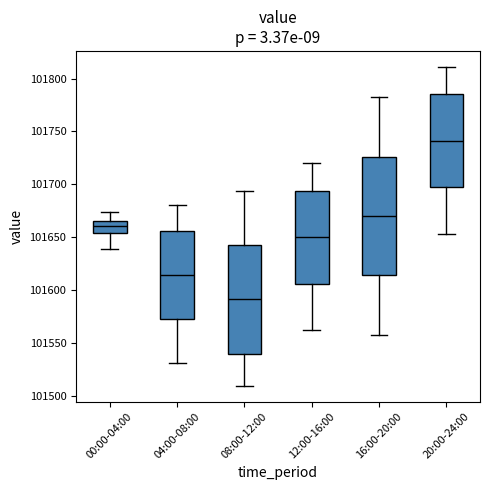

Reading left to right, transcribe this box plot: for each box, give where its median line is, the range the box spans, and where its two whiskers end, as read against the y-axis. The values are not printed on the chart, so give them approximately, as read against the axis.

00:00-04:00: median 101660, box 101655 to 101665, whiskers 101640 to 101675
04:00-08:00: median 101615, box 101575 to 101655, whiskers 101530 to 101680
08:00-12:00: median 101590, box 101540 to 101645, whiskers 101510 to 101695
12:00-16:00: median 101650, box 101605 to 101695, whiskers 101565 to 101720
16:00-20:00: median 101670, box 101615 to 101725, whiskers 101560 to 101780
20:00-24:00: median 101740, box 101695 to 101785, whiskers 101655 to 101810